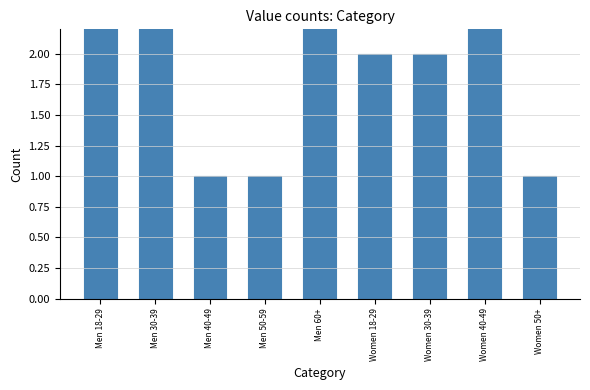

Rank the categories by value from highest to lowest.

Men 30-39, Men 18-29, Women 40-49, Men 60+, Women 18-29, Women 30-39, Men 40-49, Men 50-59, Women 50+